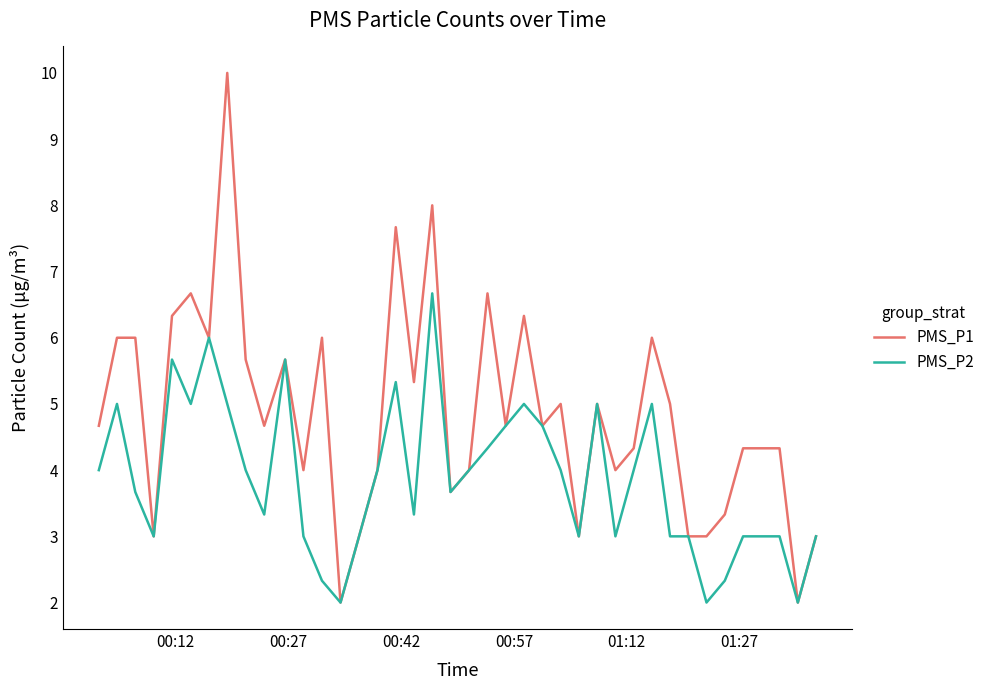

What is the greatest value displayed?

10.0